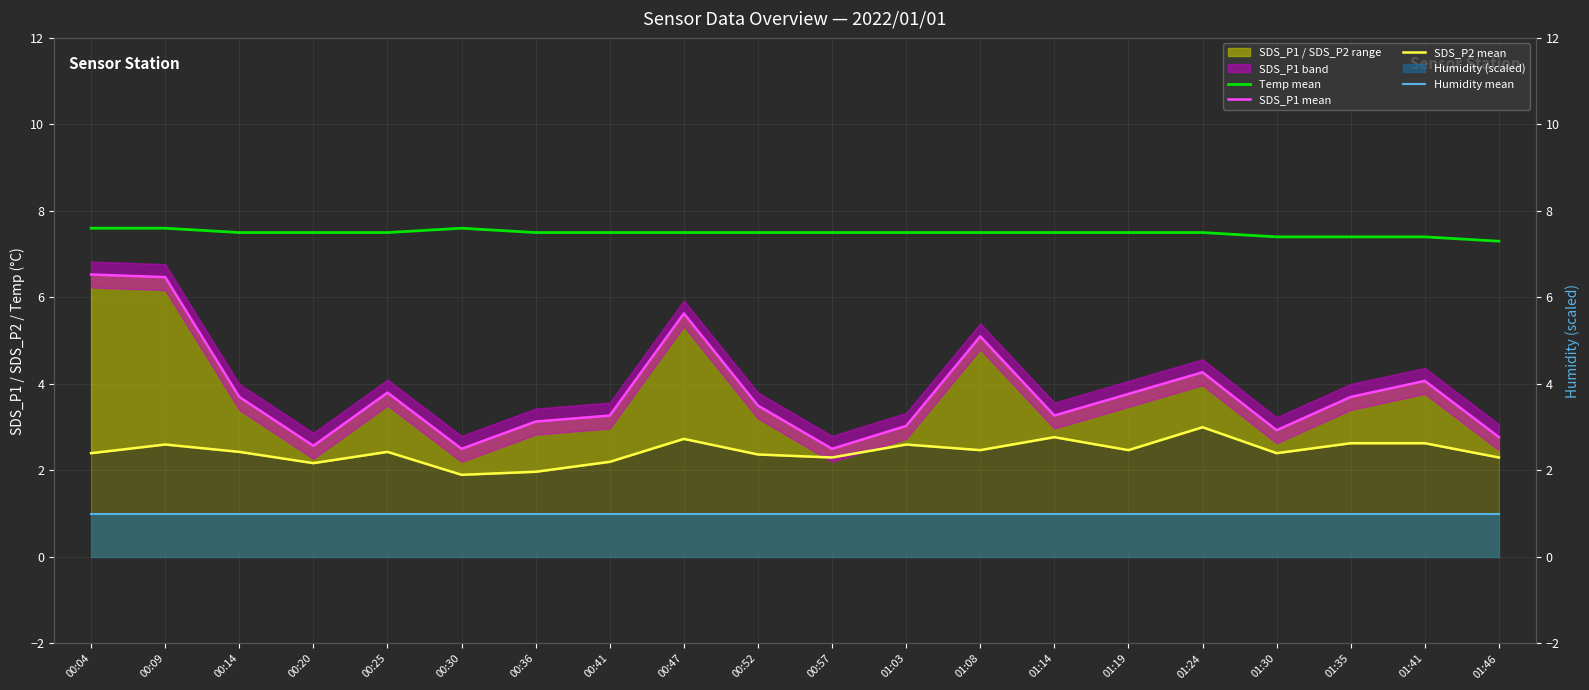

The value of SDS_P2 mean at 01:35 is 2.6. True or false?

True